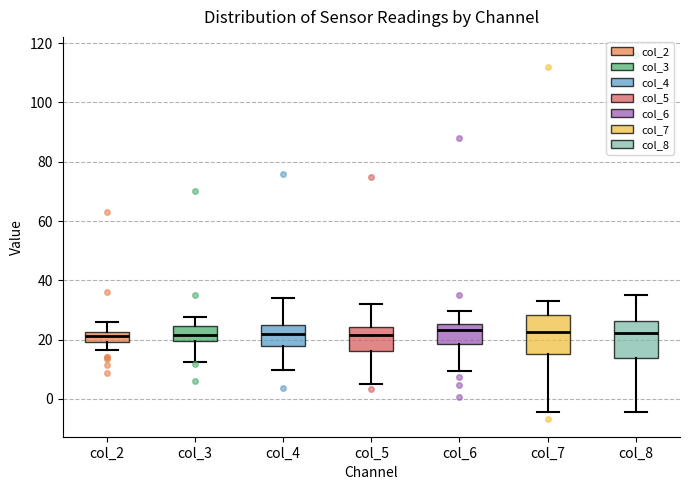

Where does the upper whisker of the box for col_7 end on the y-axis? The values are not printed on the chart, so give them approximately, as read against the axis.

34